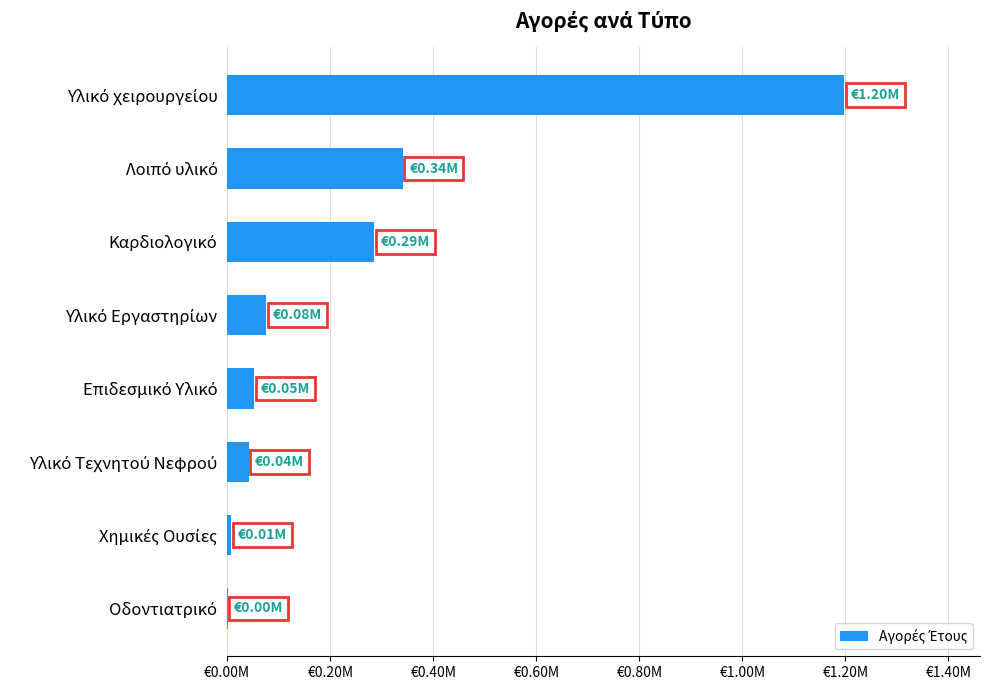

Are the bars grouped side by side (vs. stacked)?

No